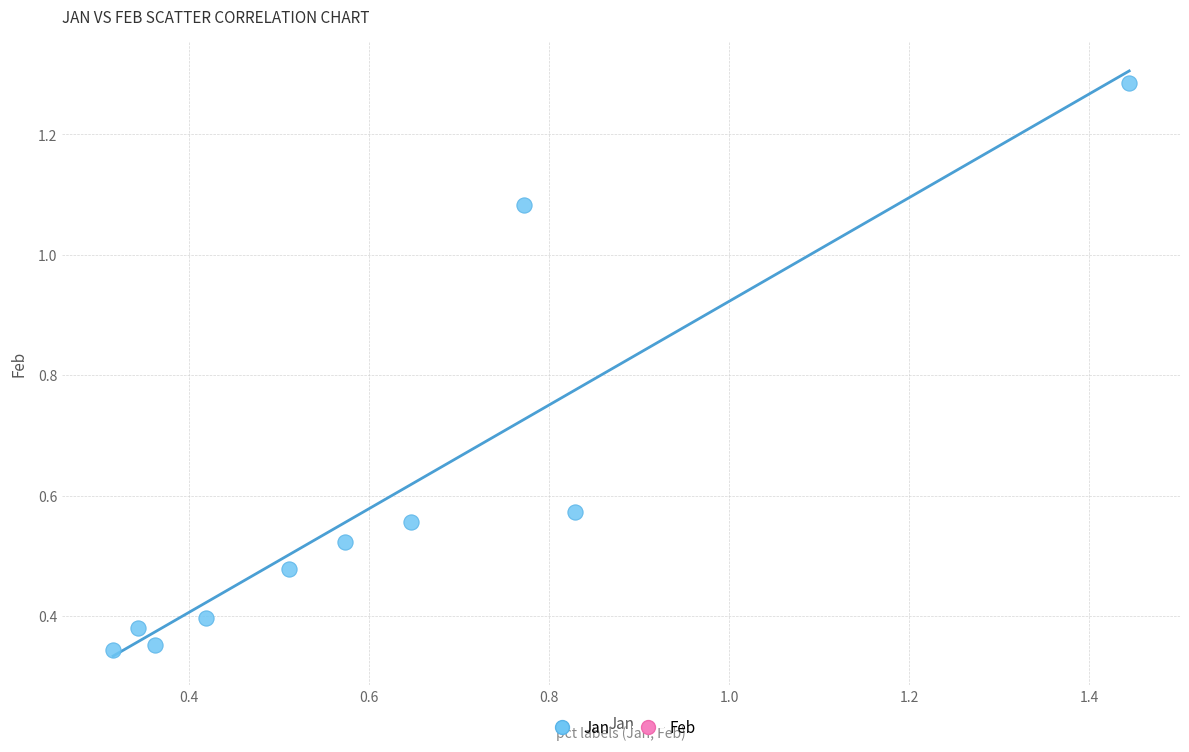

What is the range of Y values (max minus min)?

0.9